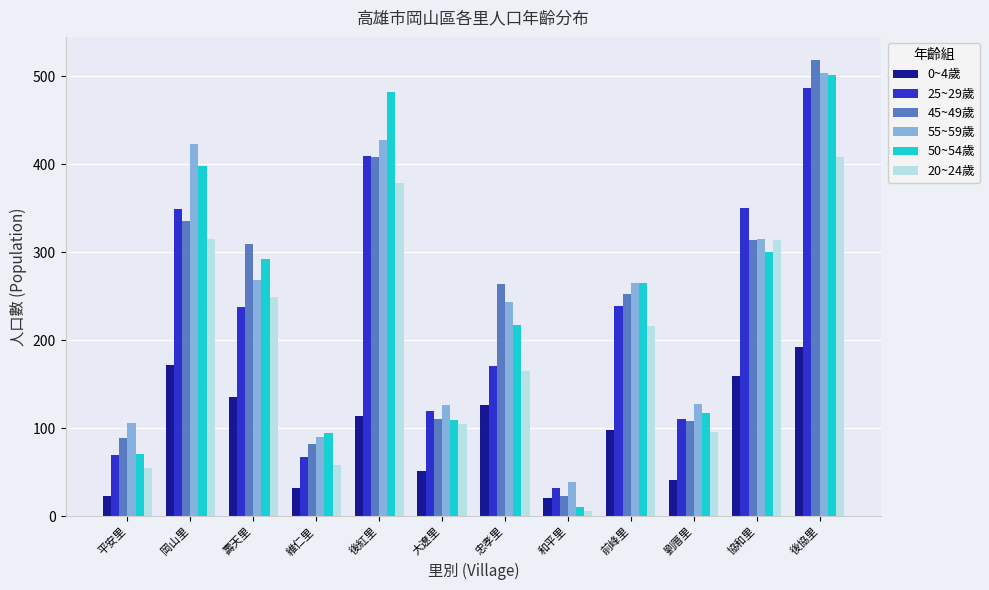

What is the spread (max minus min) of values at 協和里?

191